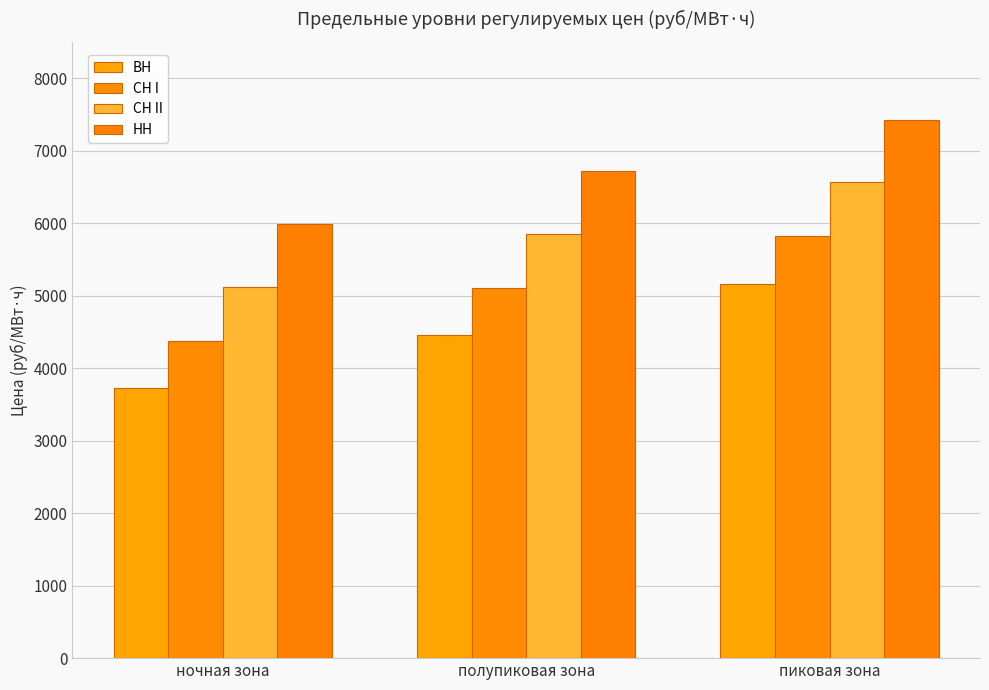

What is the highest value of the СН I series?

5818.8